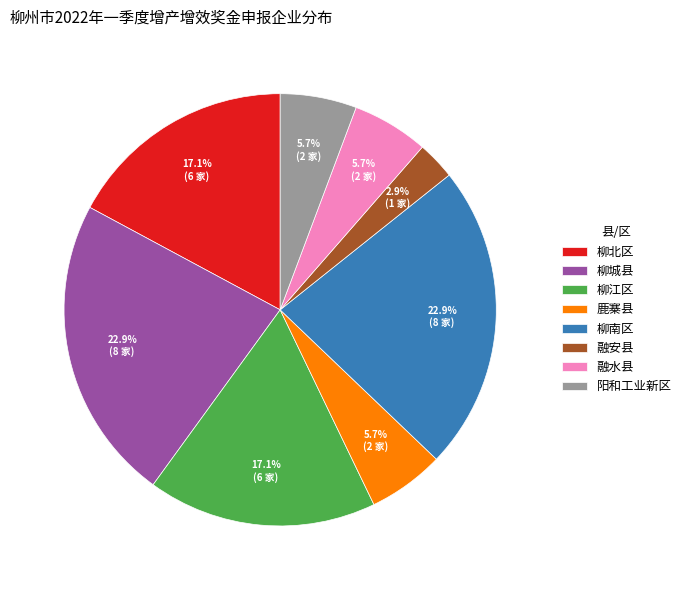

Combined, do 柳江区 and 阳和工业新区 account for over 50%?

No